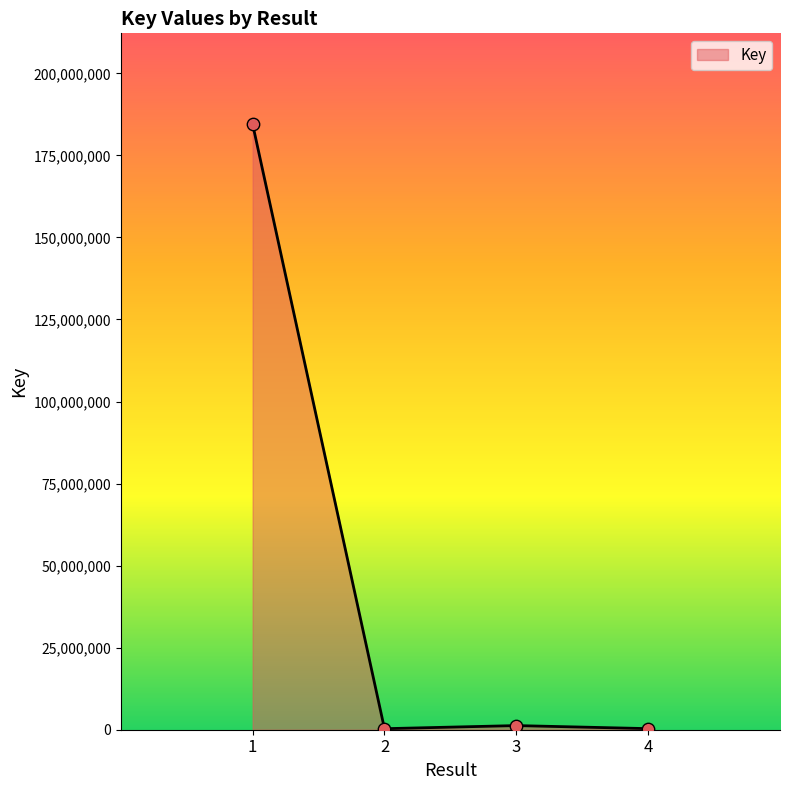

What is the change in value from 2 to 3?

+948391